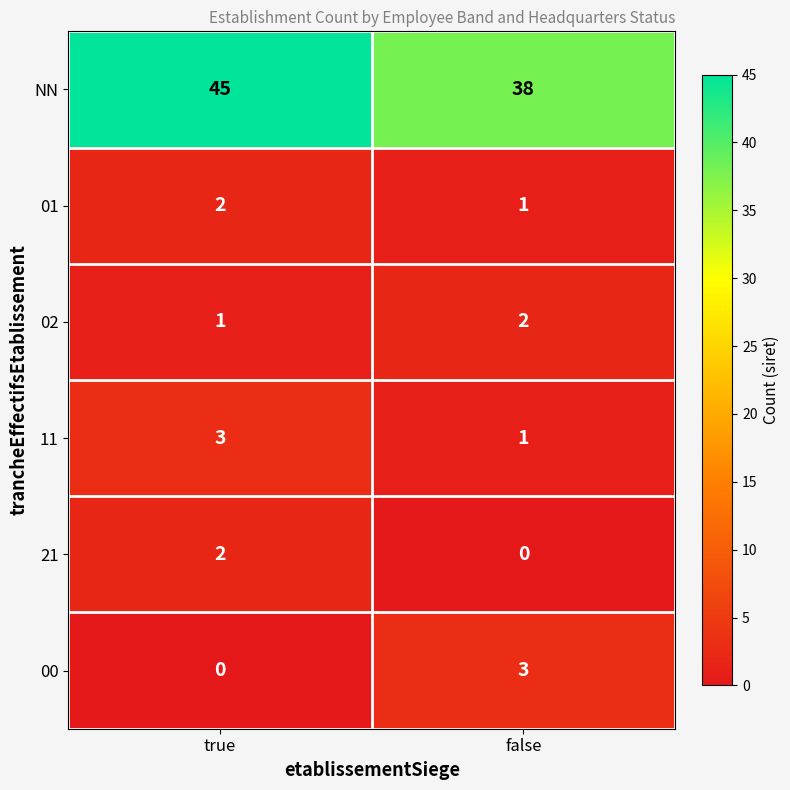

What is the difference between the 00 values at false and true?

3